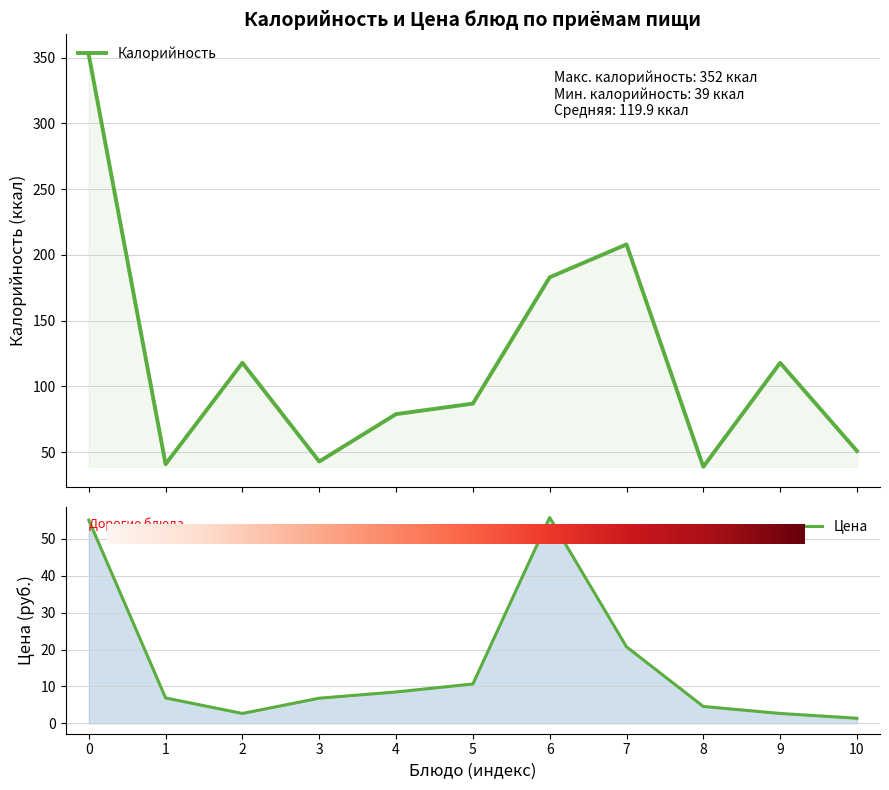

Which series has the largest total across all categories?

Калорийность